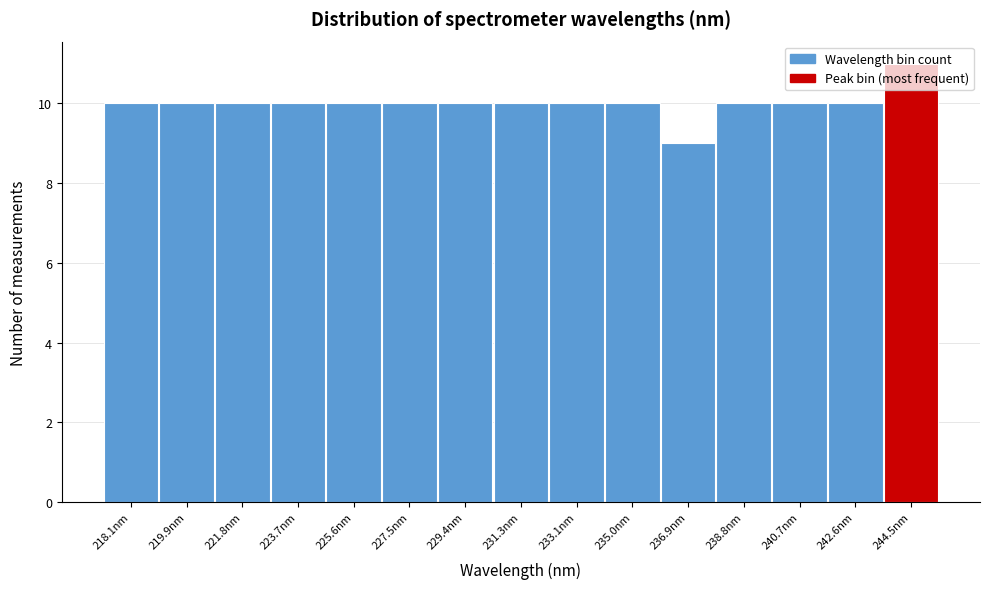

Read the value at 223.7nm.

10